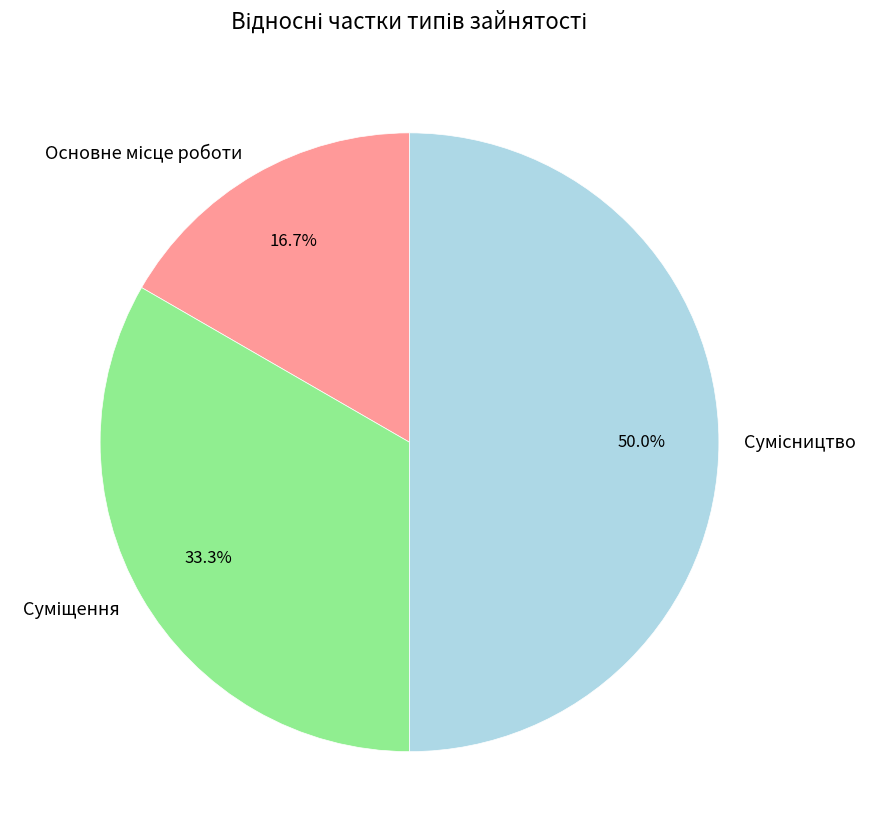

Which category has the smallest portion of the pie?

Основне місце роботи